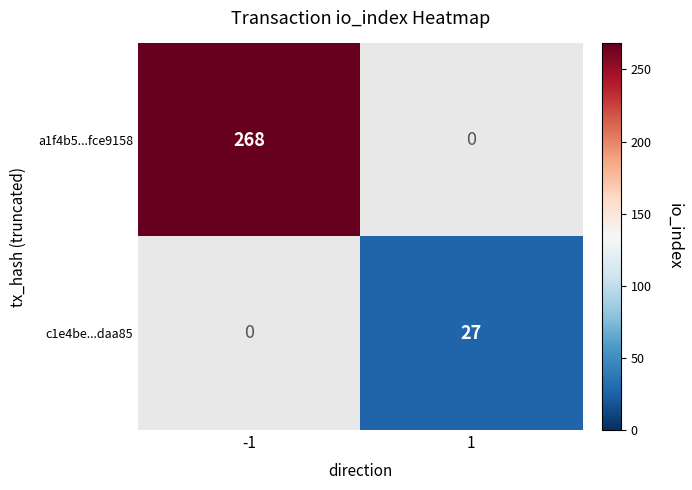

The c1e4be...daa85 series shows 48 at 1. True or false?

False